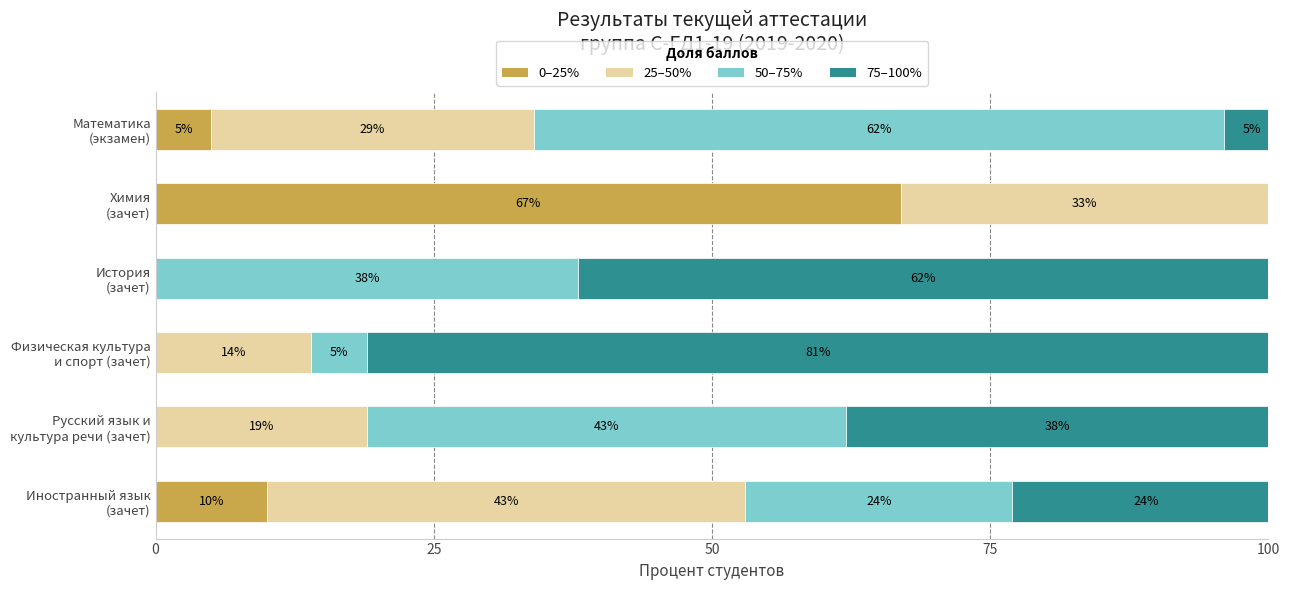

How many categories are shown in the chart?

6